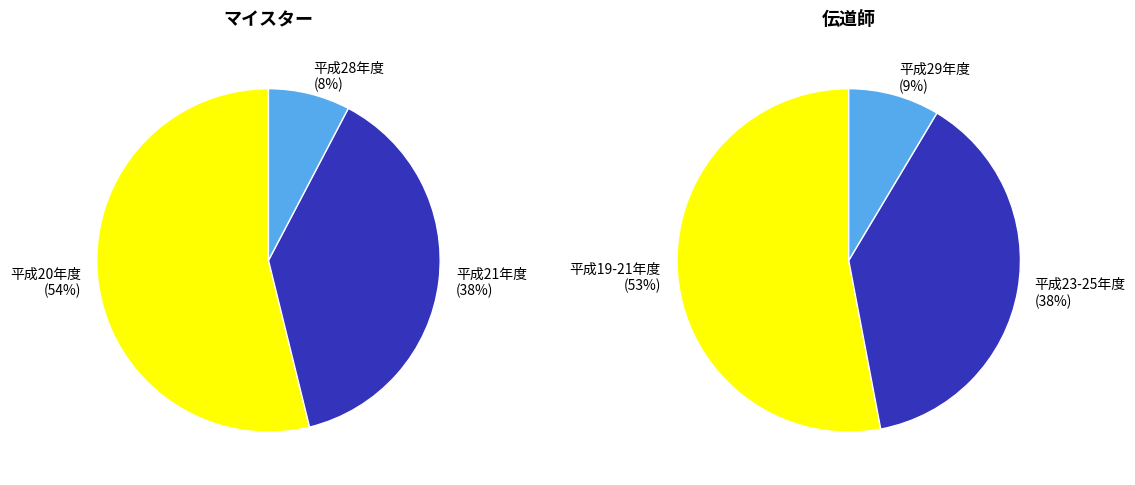

Rank the series by their maximum value, from highest to lowest.

伝道師, マイスター